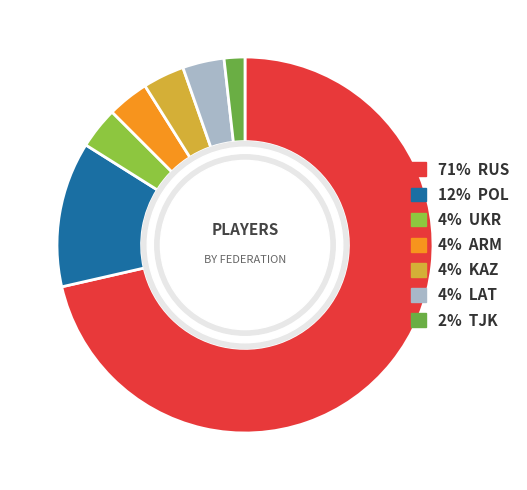

Is there a majority slice in this chart?

Yes